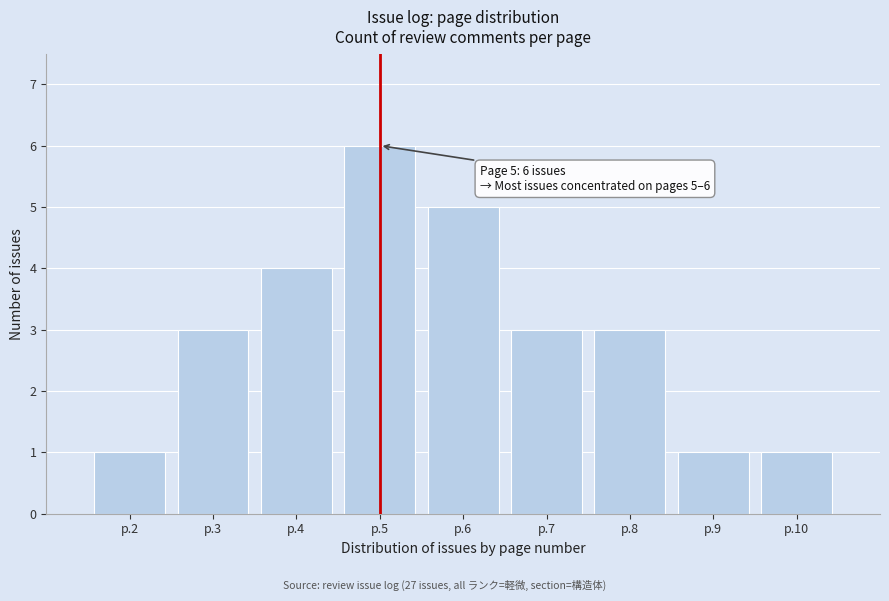

Reading right to left, transcribe all the data shown in this chart.

1	1	3	3	5	6	4	3	1